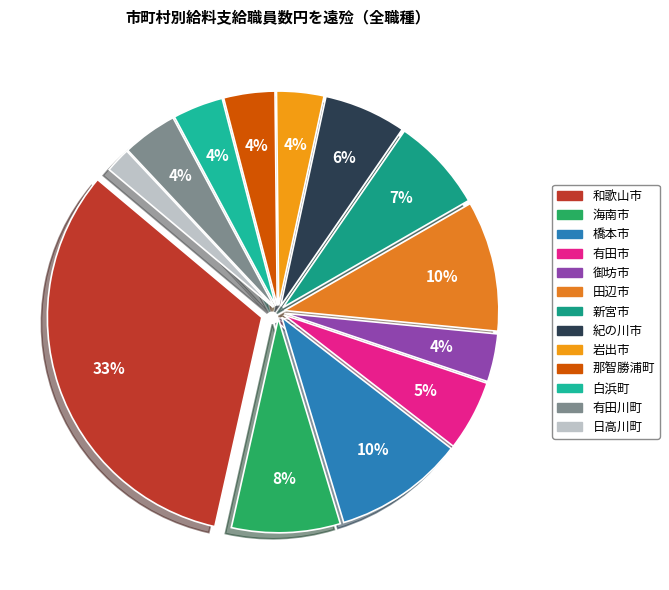

To the nearest percent, what percentage of the pie is 新宮市?

7%